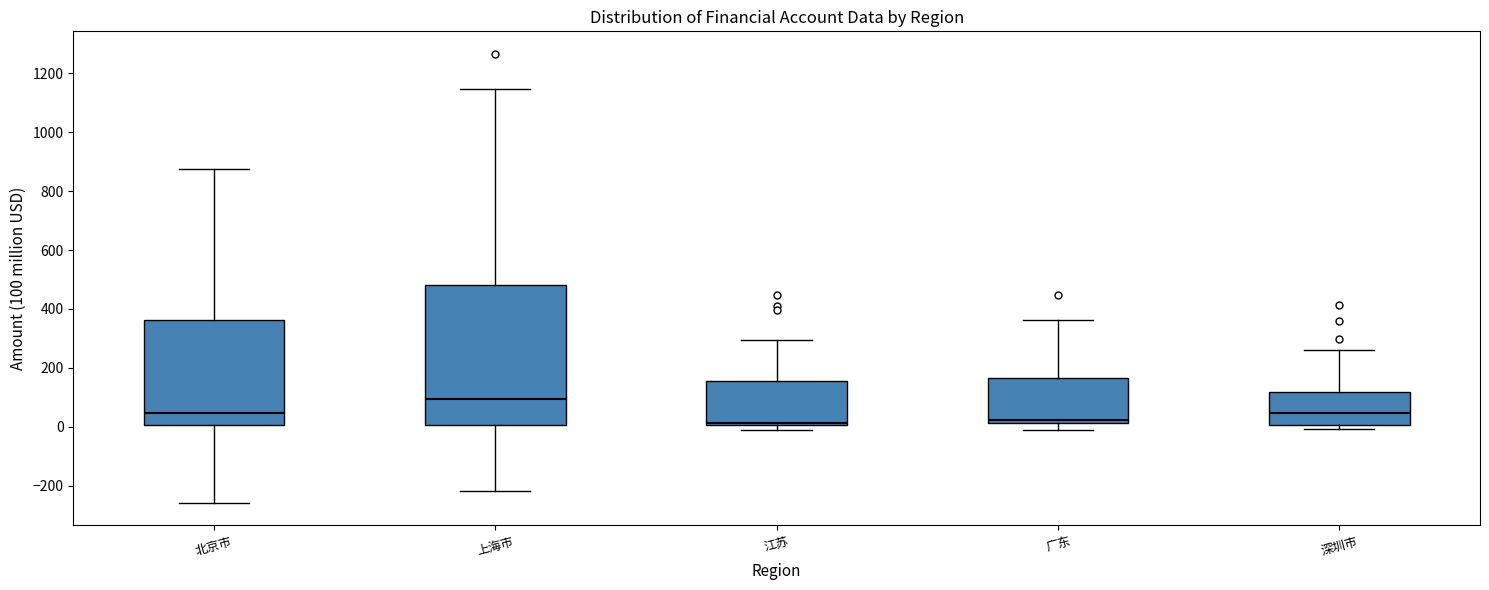

Where does the lower whisker of the box for 广东 end on the y-axis? The values are not printed on the chart, so give them approximately, as read against the axis.

-20